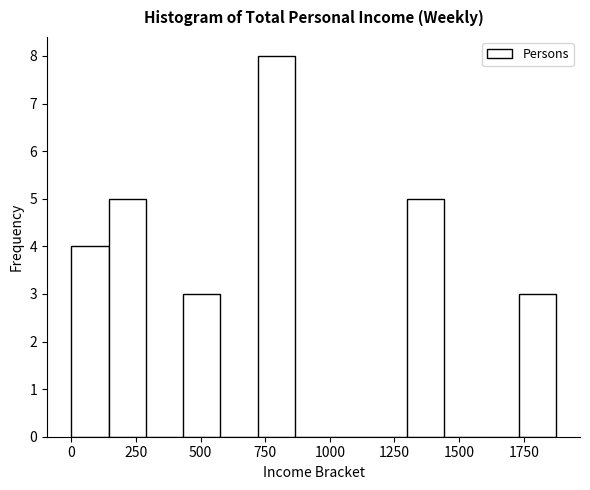

Around what value on the x-axis is the tallest bar? Give the approximate position of its centre, as read against the axis.

800